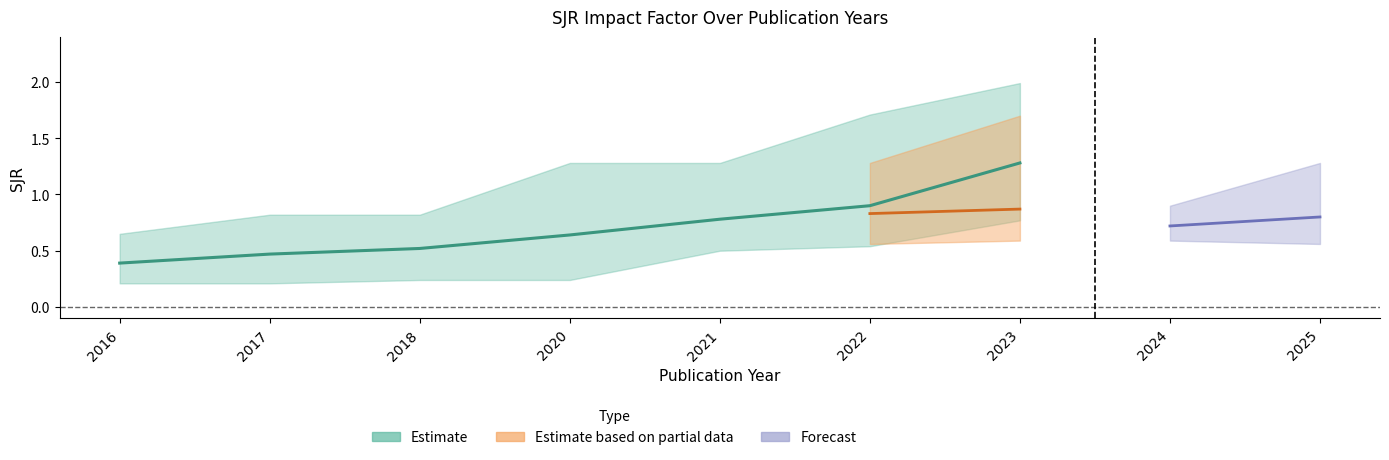

At which category is the sum across all series the highest?

2023